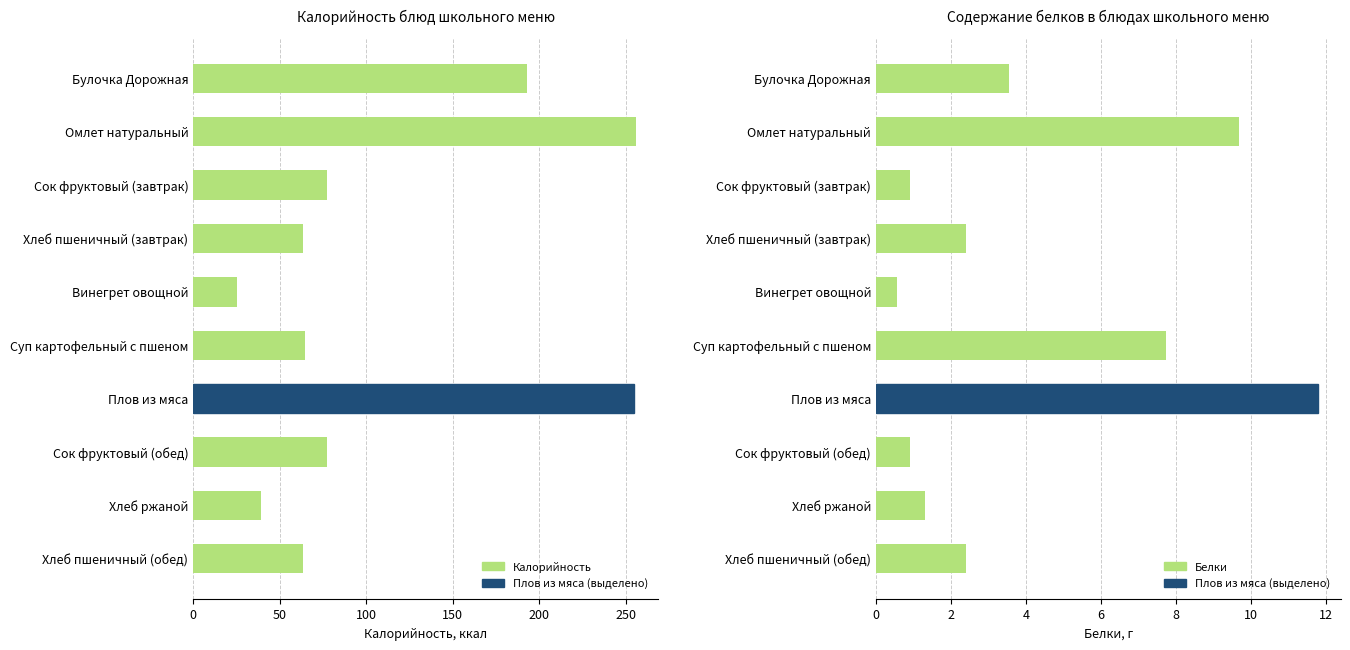

What is the highest value of the Калорийность series?

255.9